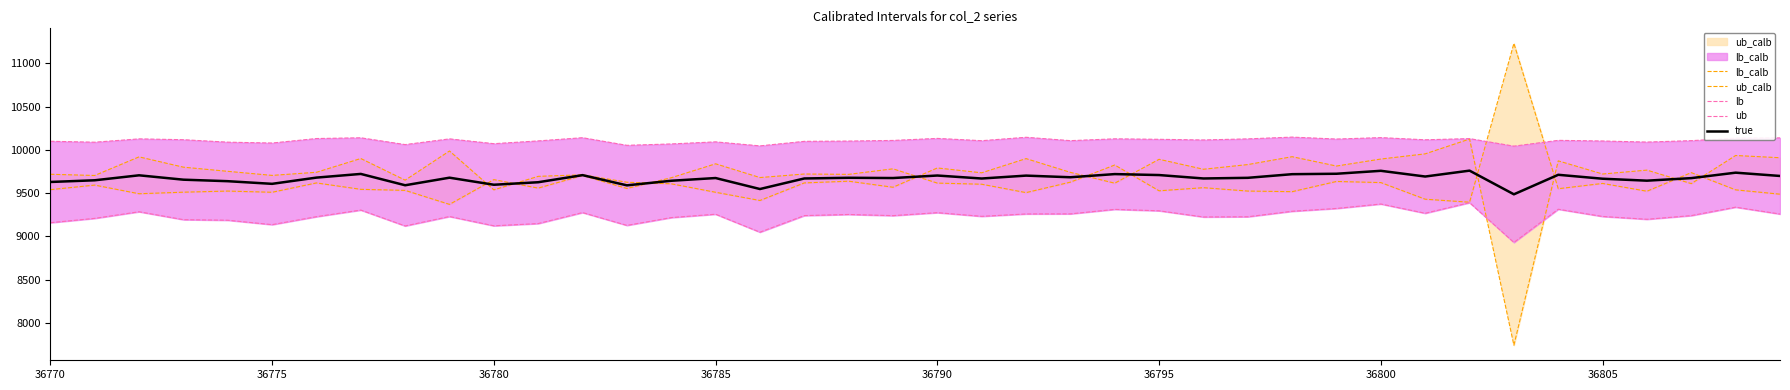

What is the highest value of the true series?

9759.0